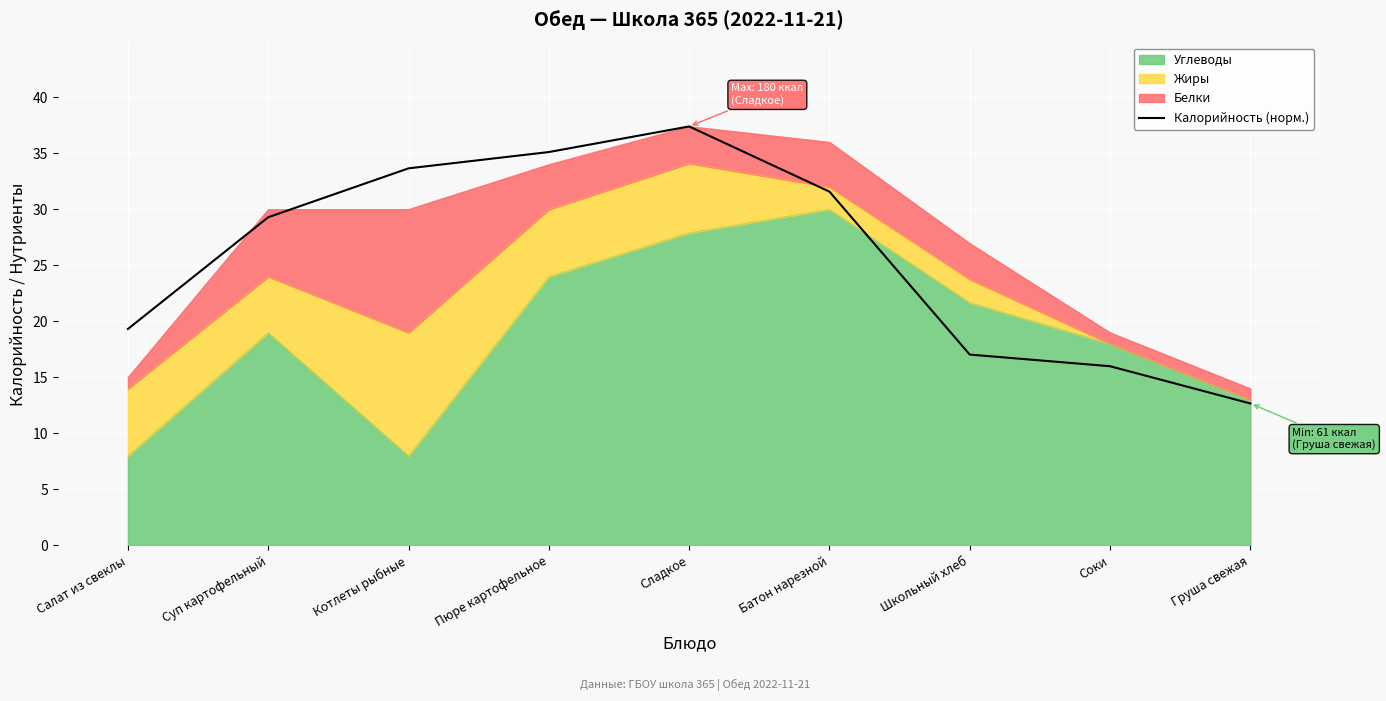

The value at Суп картофельный is 11.6. True or false?

False